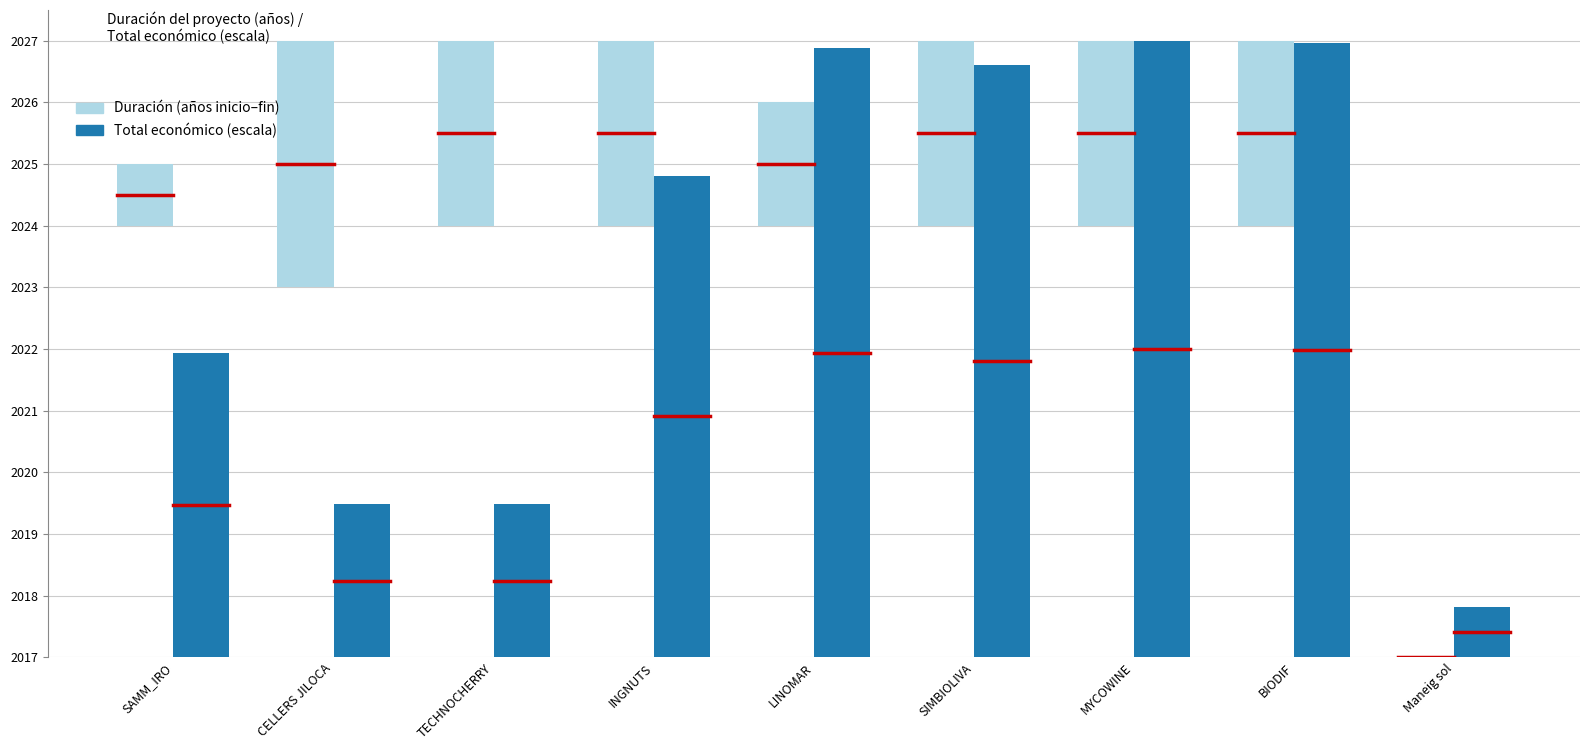

Is the value of Total económico (escala) at BIODIF greater than the value of Duración (años inicio–fin) at CELLERS JILOCA?

Yes